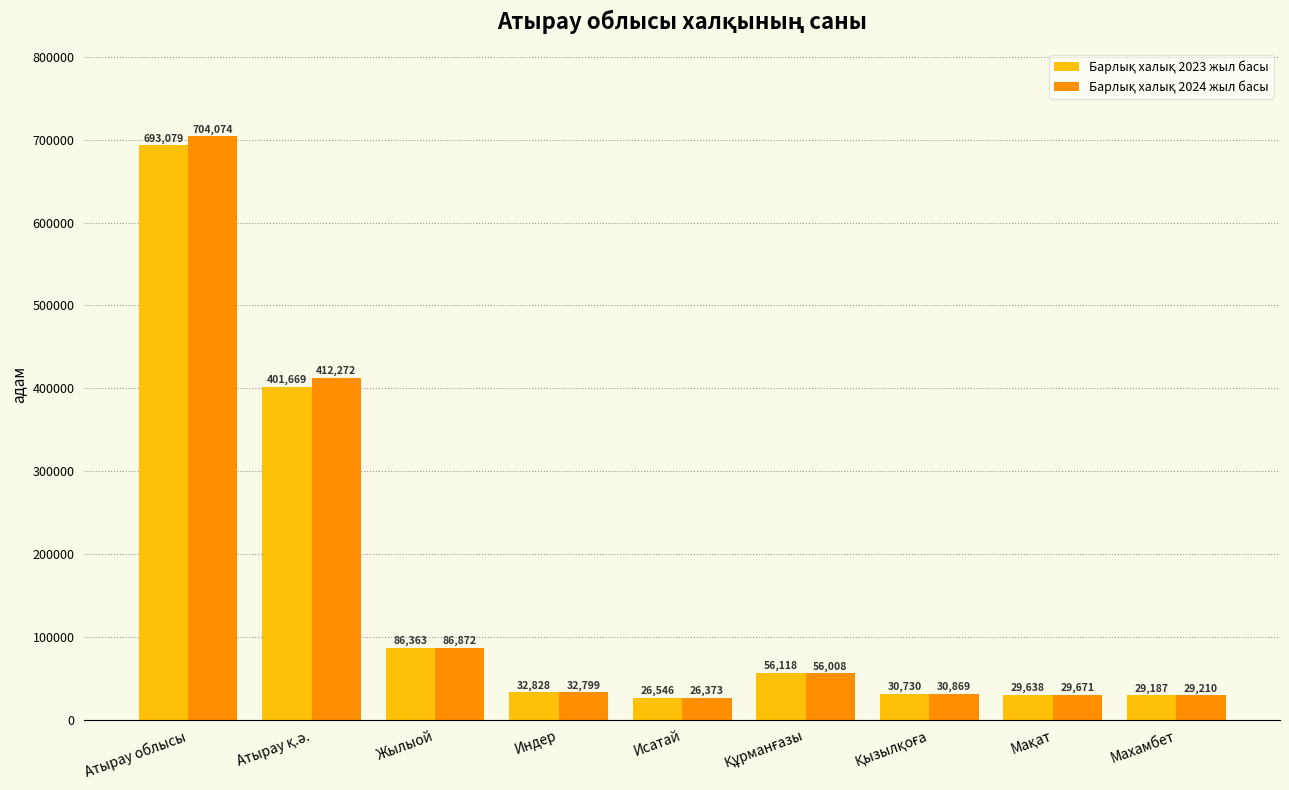

At which category is the sum across all series the highest?

Атырау облысы